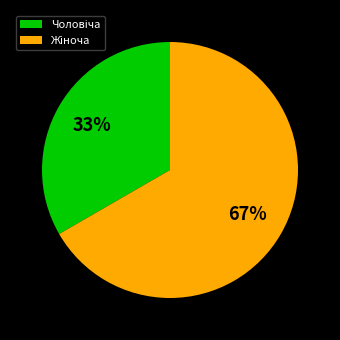

To the nearest percent, what is the average slice percentage?

50%